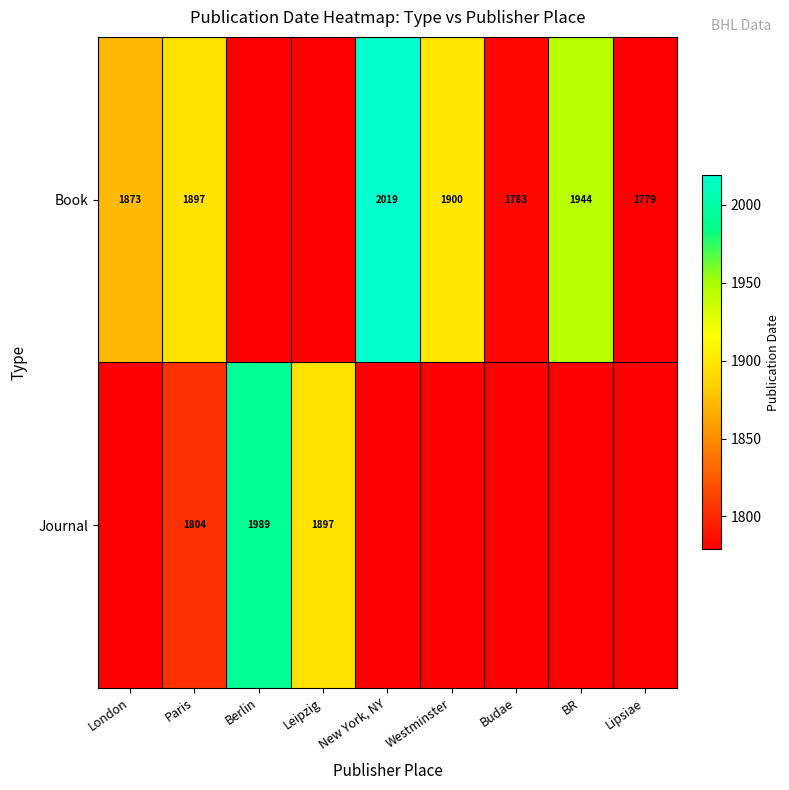

What is the sum of the Journal values at Paris and Leipzig?

3701